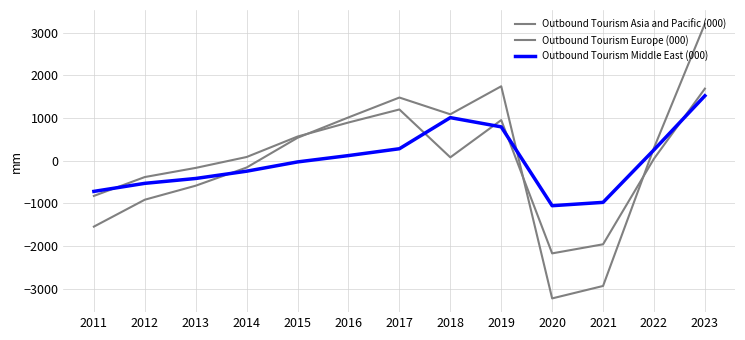

At which category is the sum across all series the highest?

2023